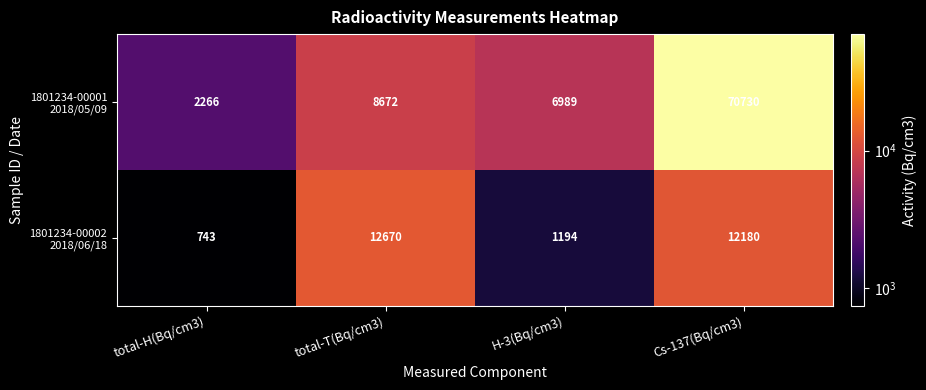

What is the total value across all series at Cs-137(Bq/cm3)?

82910